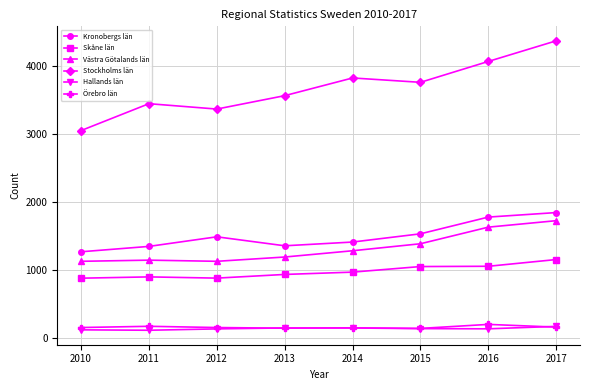

Which series has the largest range (max minus min)?

Stockholms län